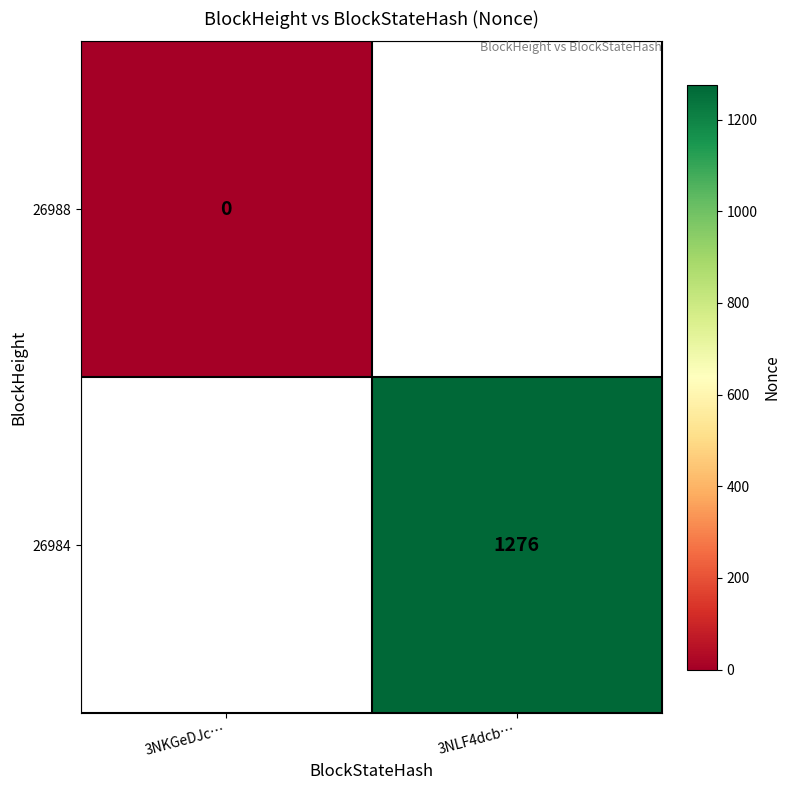

The value of 26984 at 3NLF4dcb… is 578. True or false?

False